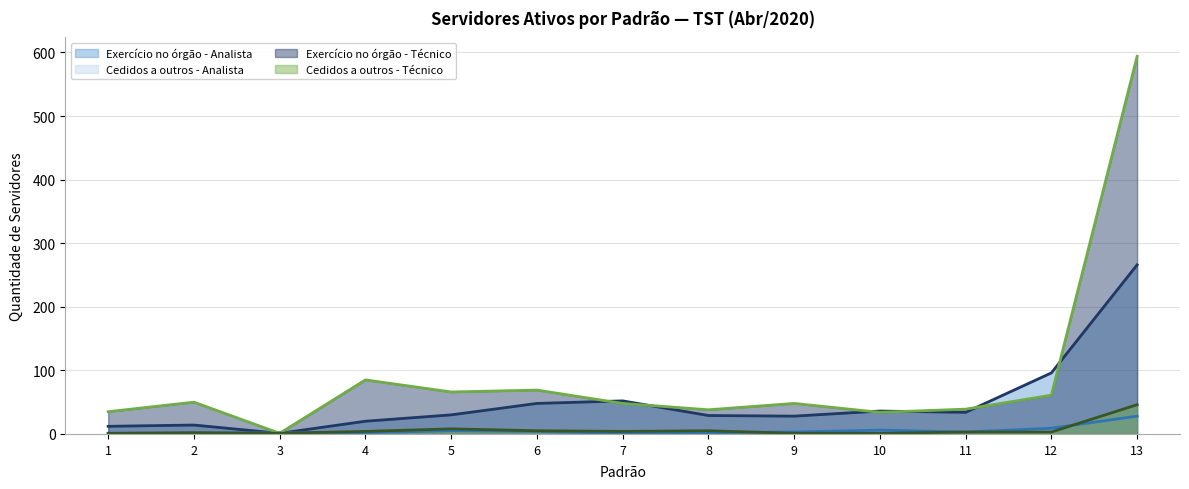

What is the total value across all series at 11?

79